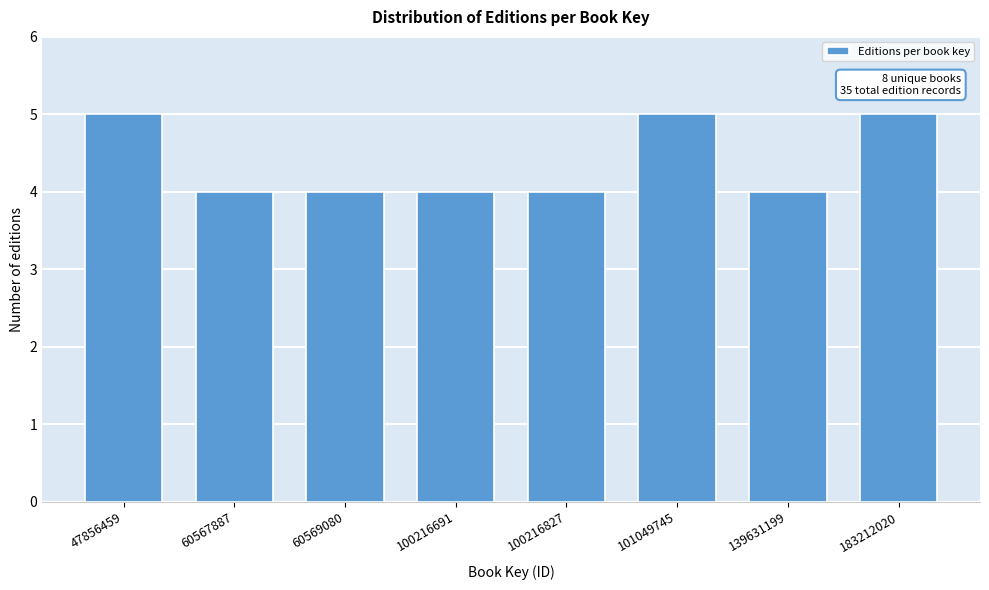

Reading left to right, extract all data points from this chart.

5	4	4	4	4	5	4	5